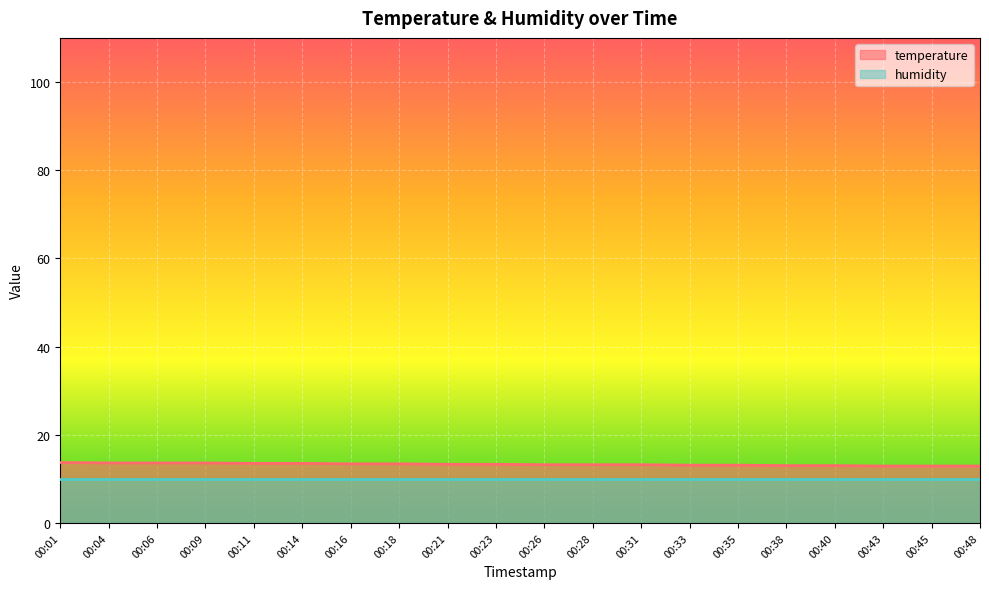

The chart shows a value of 13.1 at 00:35. True or false?

True